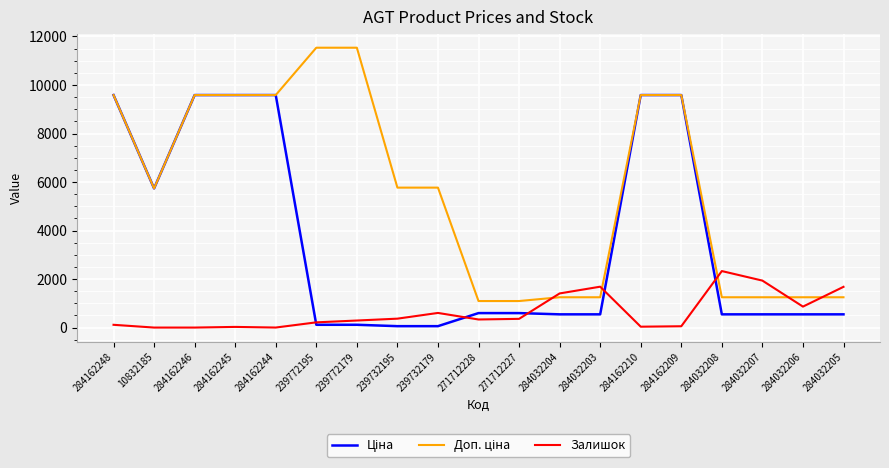

What is the total value across all series at 284162246?

19170.8